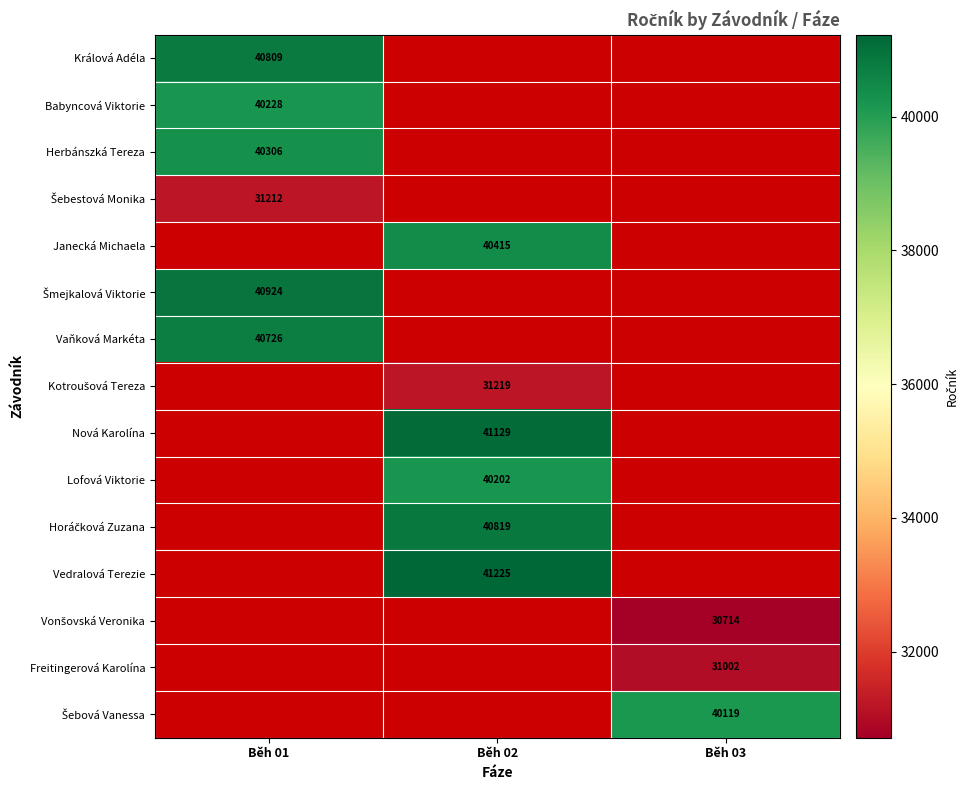

How many distinct data groups are displayed?

15